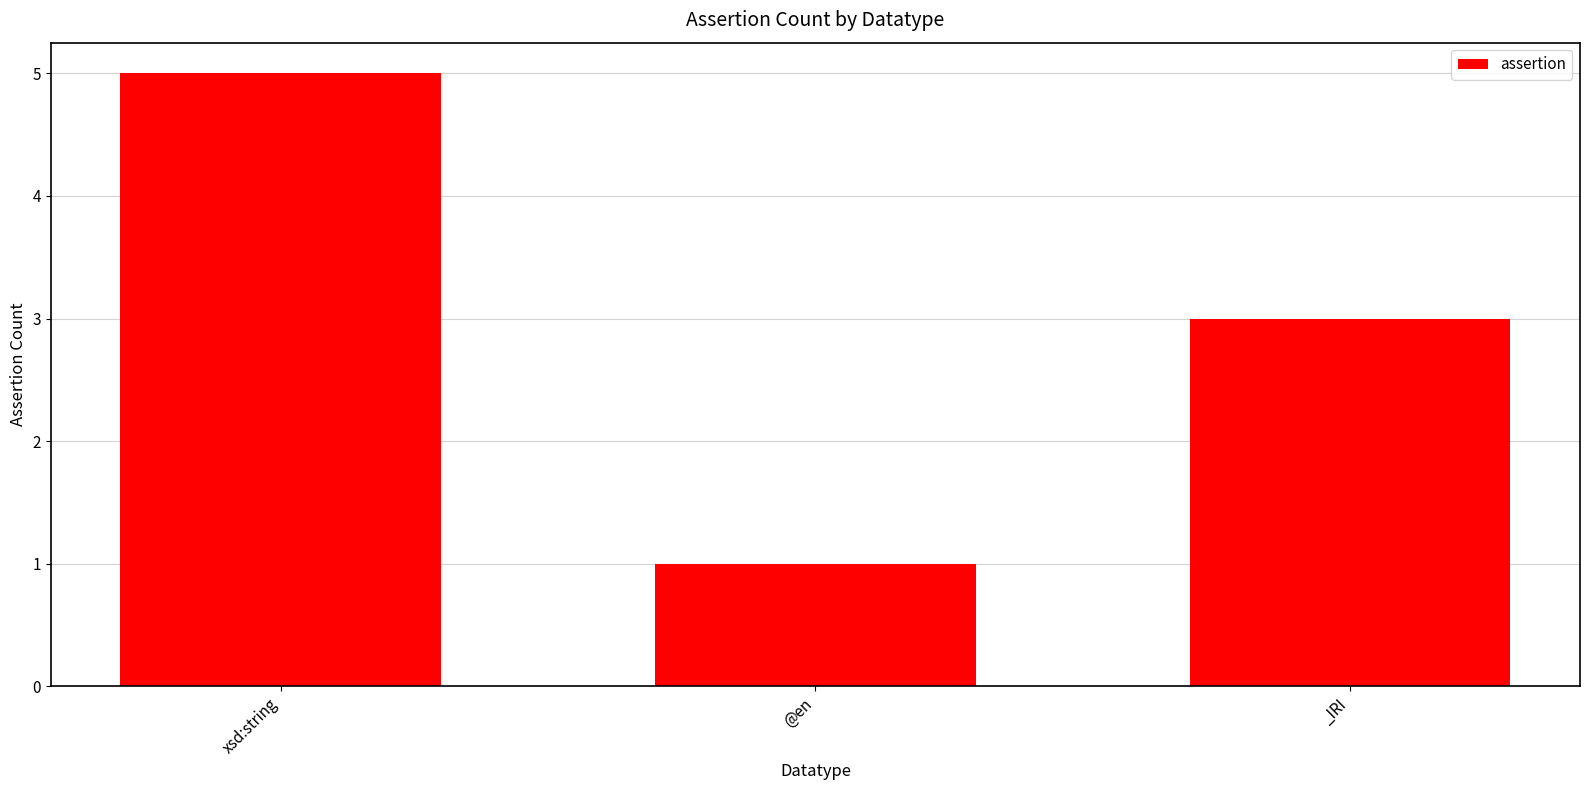

How many bars are there in total?

3